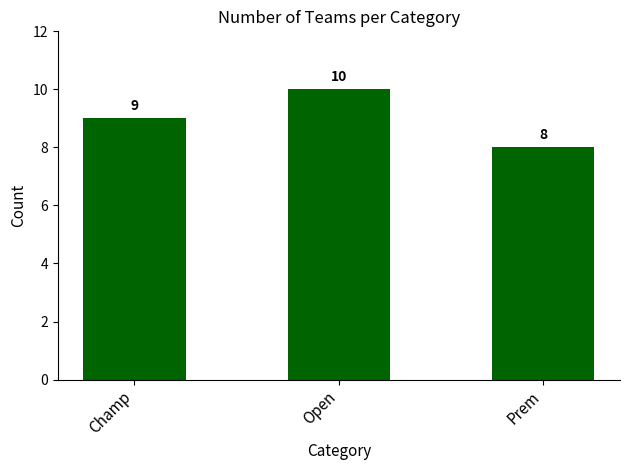

What is the difference between the second highest and minimum values?

1